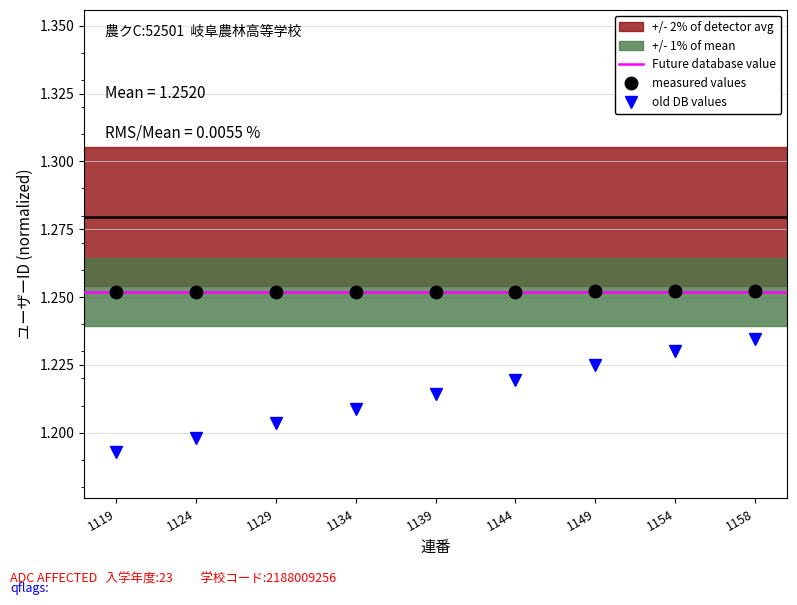

What is the value of the measured values point at the 4th from the left?

1.3